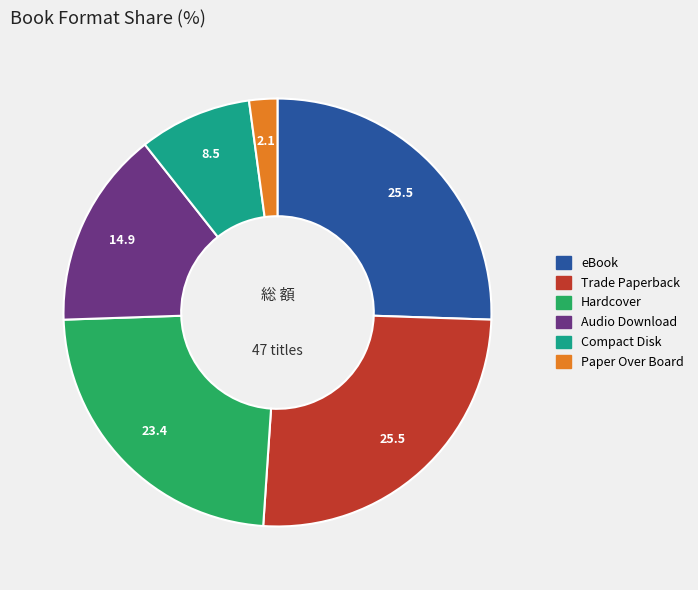

Do Hardcover and Compact Disk together represent more than half of the pie?

No